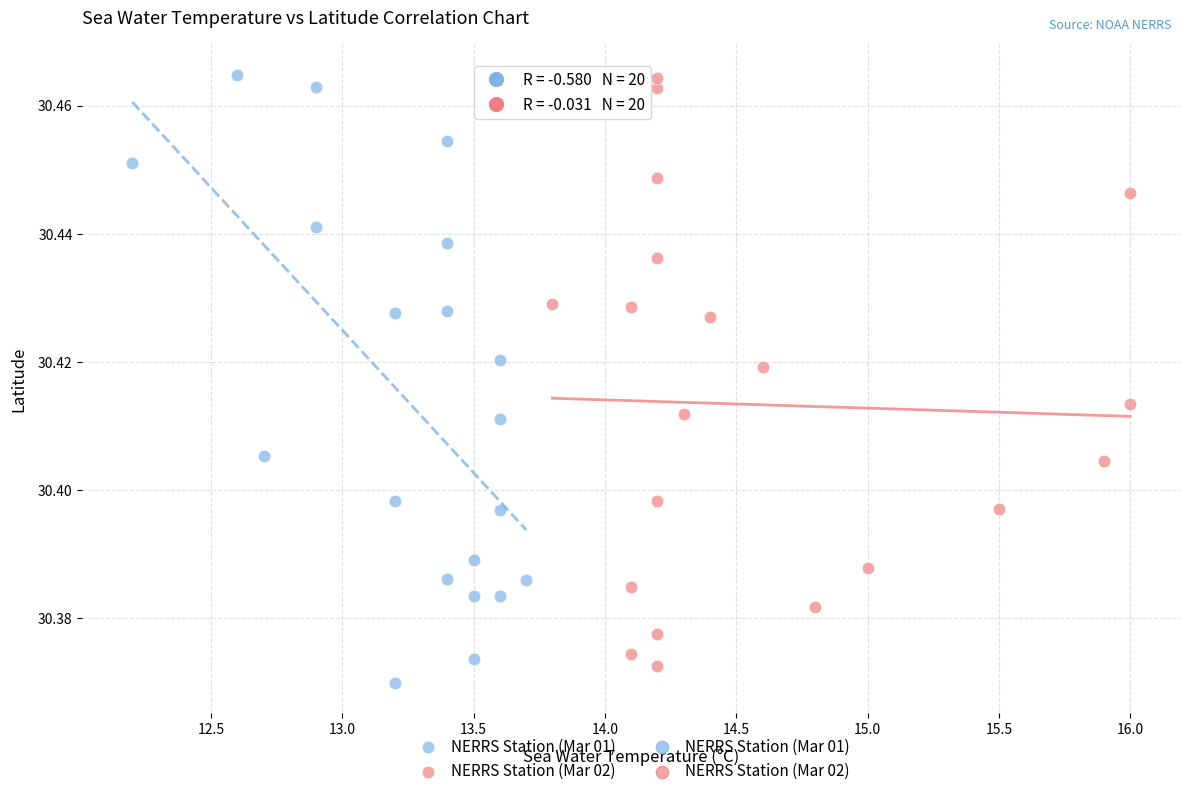

Which series contains the lowest Y value?

NERRS Station (Mar 01)